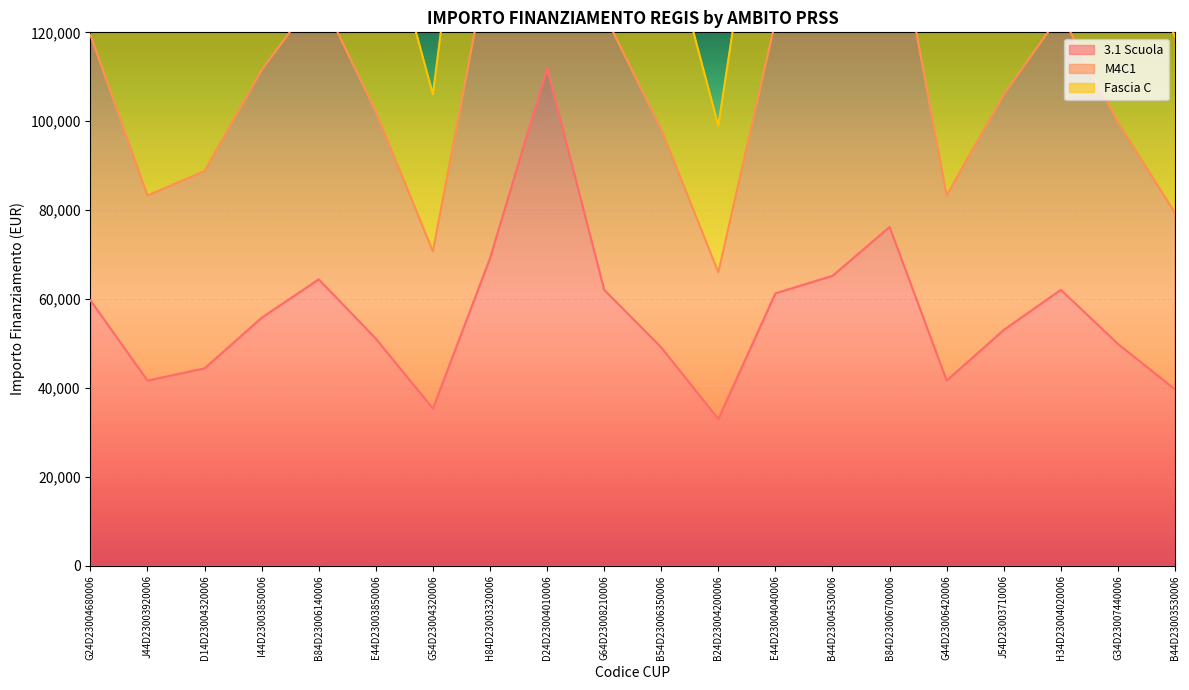

Rank the categories by M4C1 value from lowest to highest.

B24D23004200006, G54D23004320006, B44D23003530006, J44D23003920006, G44D23006420006, D14D23004320006, B54D23006350006, G34D23007440006, E44D23003850006, J54D23003710006, I44D23003850006, G24D23004680006, E44D23004040006, G64D23008210006, H34D23004020006, B84D23006140006, B44D23004530006, H84D23003320006, B84D23006700006, D24D23004010006